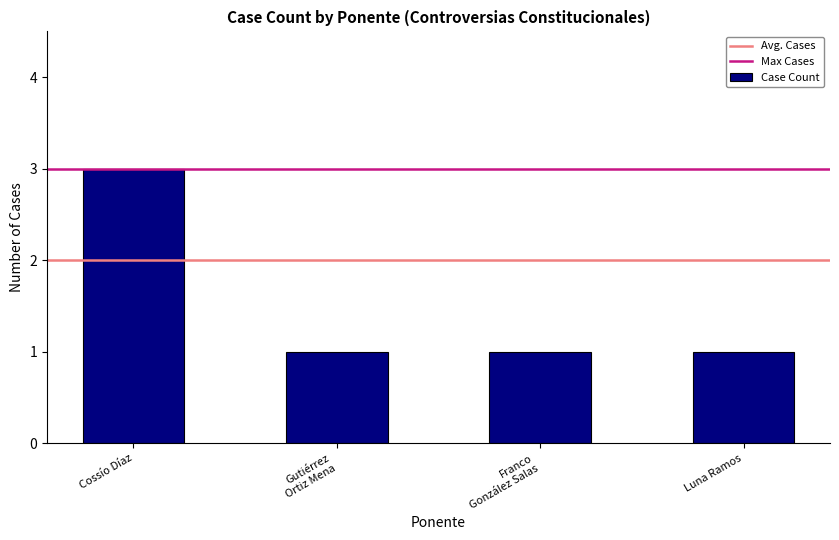

Count the number of categories in the chart.

4